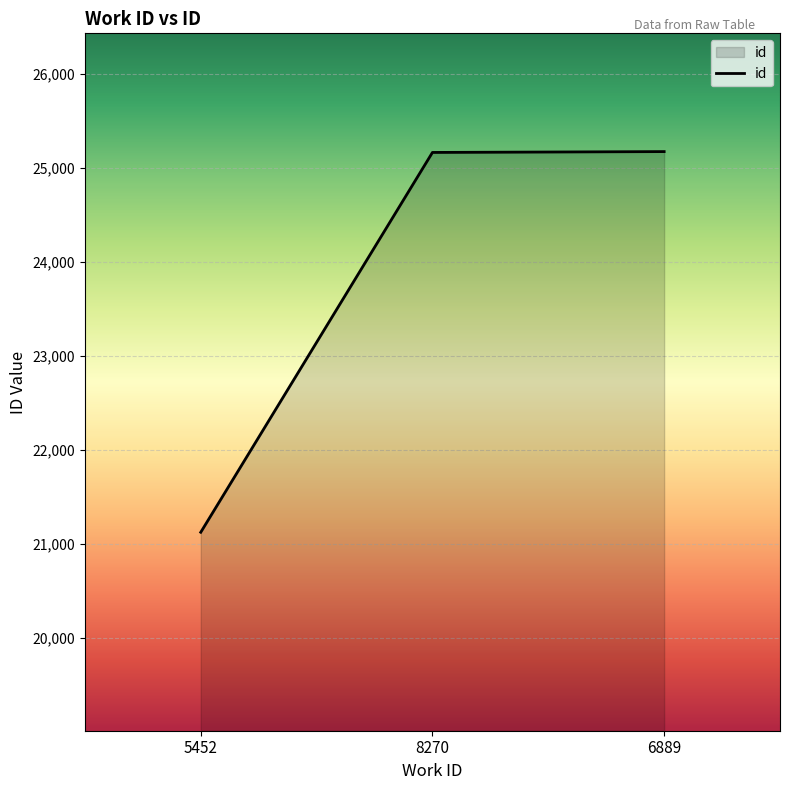

True or false: the data shows 35894 at 5452.

False